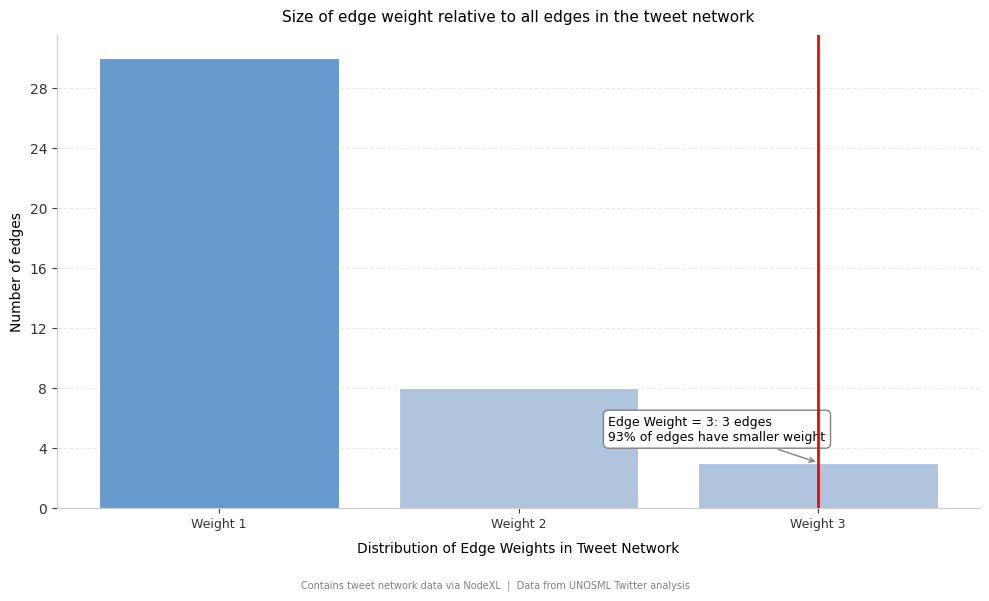

Over which range of the x-axis is the bar tallest?

0.5 to 1.5